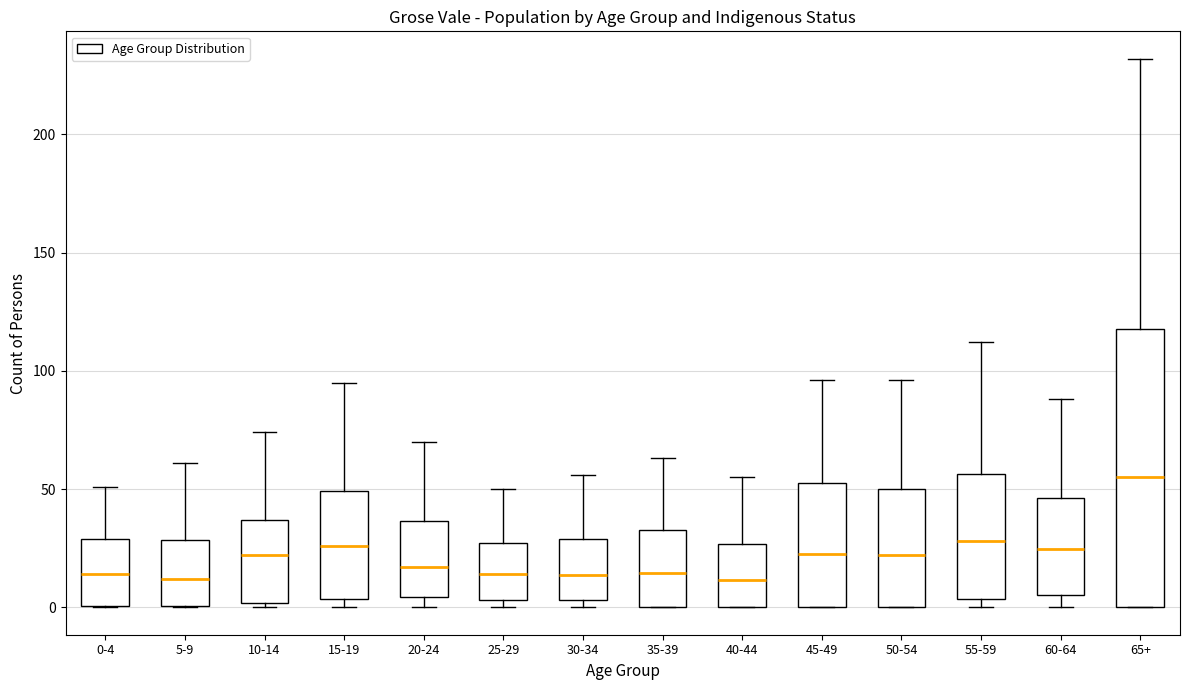

Comparing the boxes themselves (not the whiskers), which one is the tallest?

65+